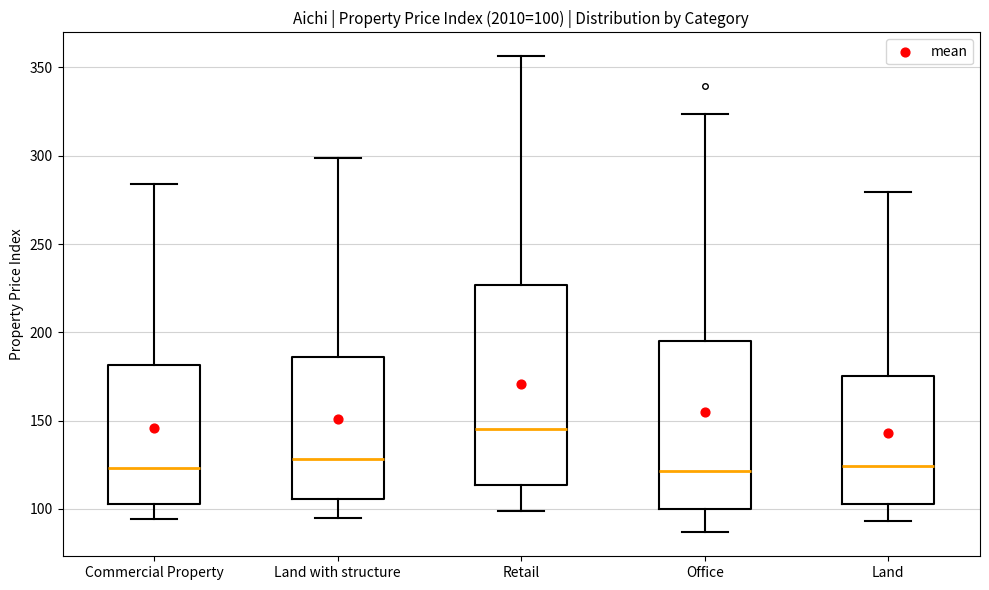

Which box is the tallest, from its lower edge to its upper edge?

Retail